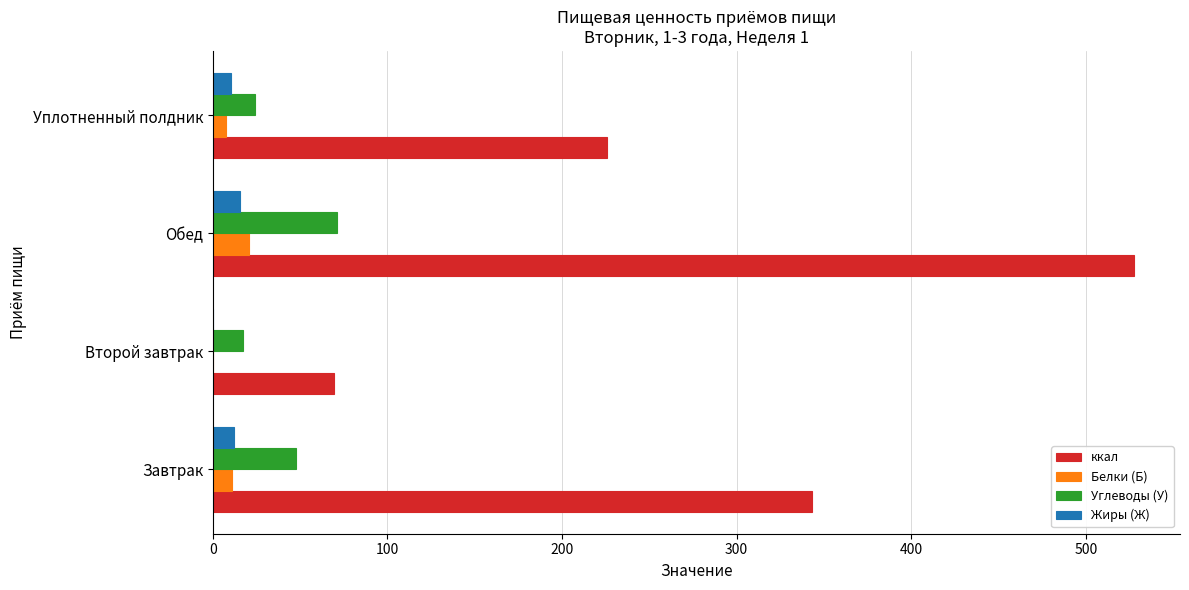

Between Завтрак and Второй завтрак, which series saw the biggest shift?

ккал